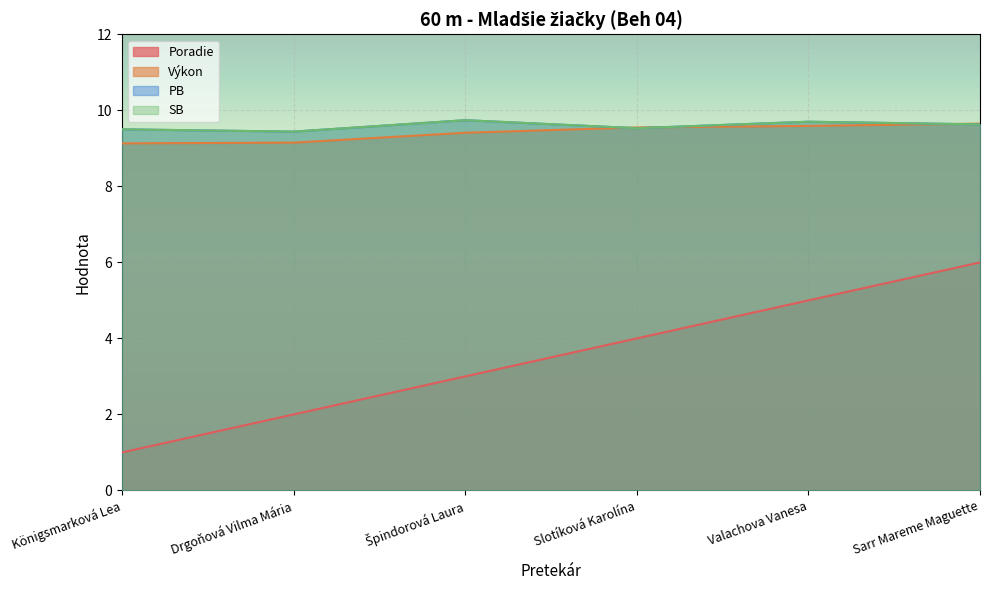

True or false: PB has more than 0 points higher than both neighbors.

True